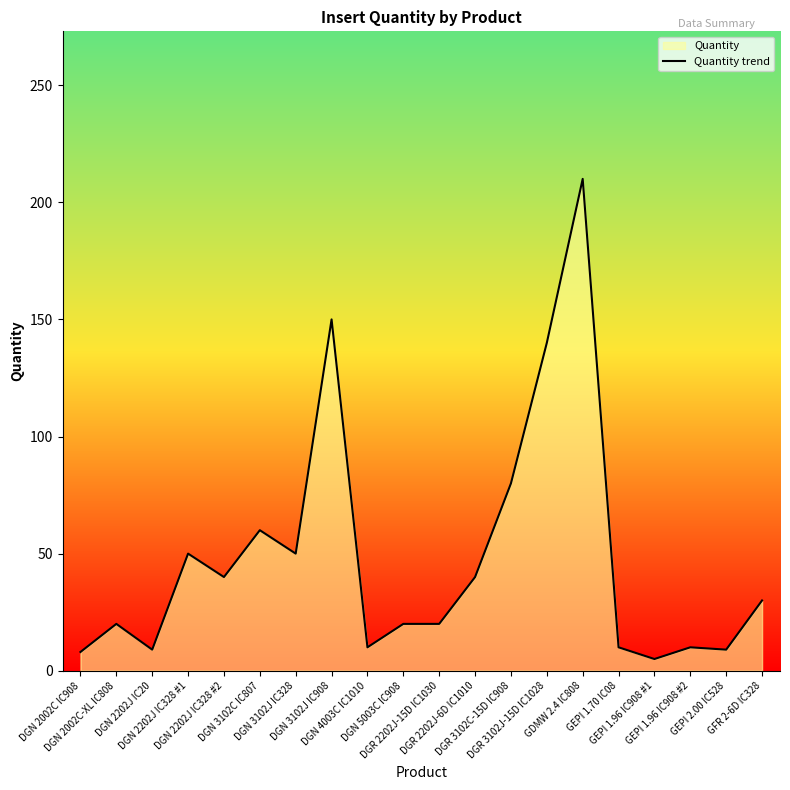

What is the change in value from DGN 2002C IC908 to DGN 4003C IC1010?

+2